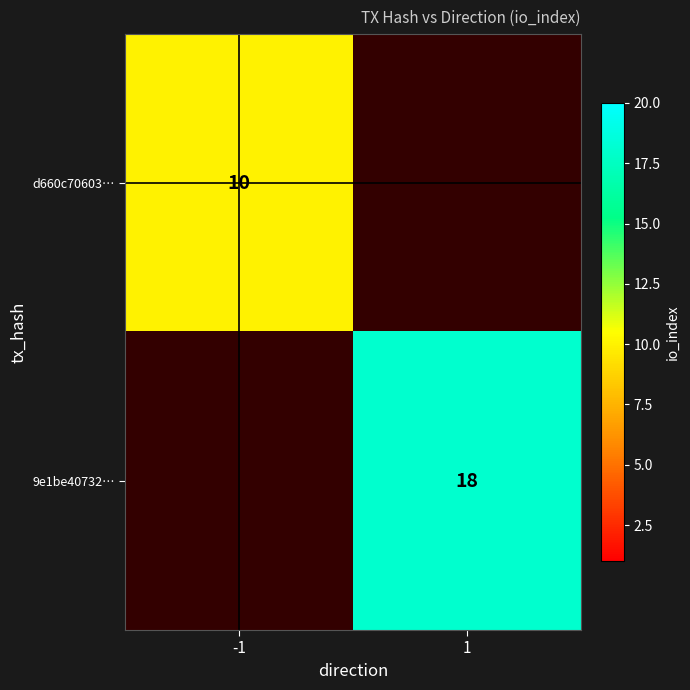

The value of d660c70603… at -1 is 17. True or false?

False